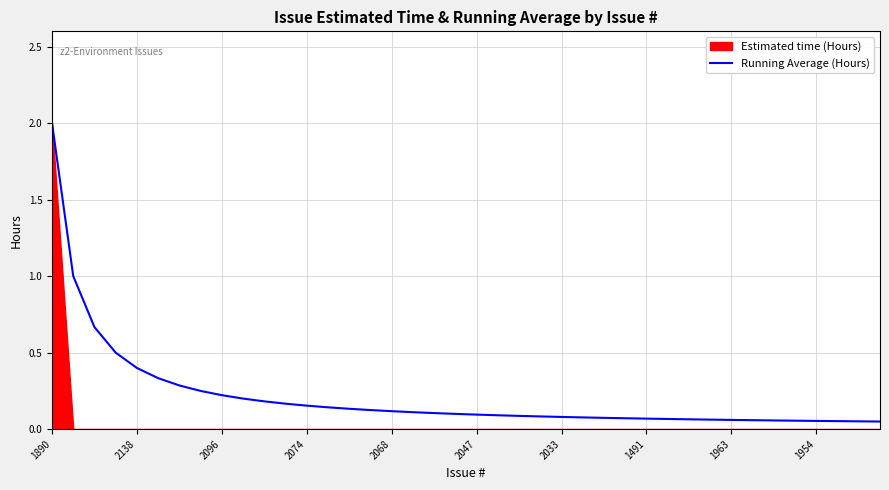

Rank the series by their average value, from highest to lowest.

Running Average (Hours), Estimated time (Hours)